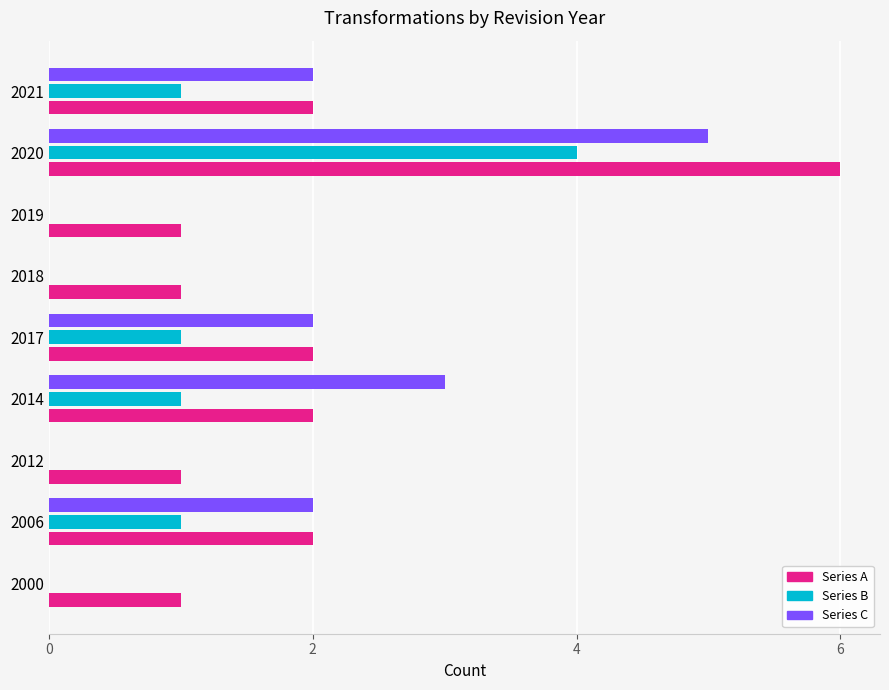

At which category does the chart reach its peak across all series?

2020